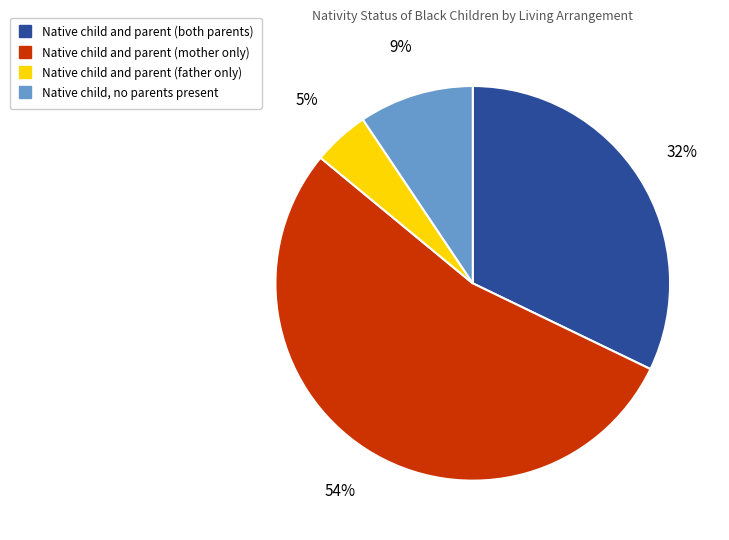

Between Native child, no parents present and Native child and parent (both parents), which is larger?

Native child and parent (both parents)